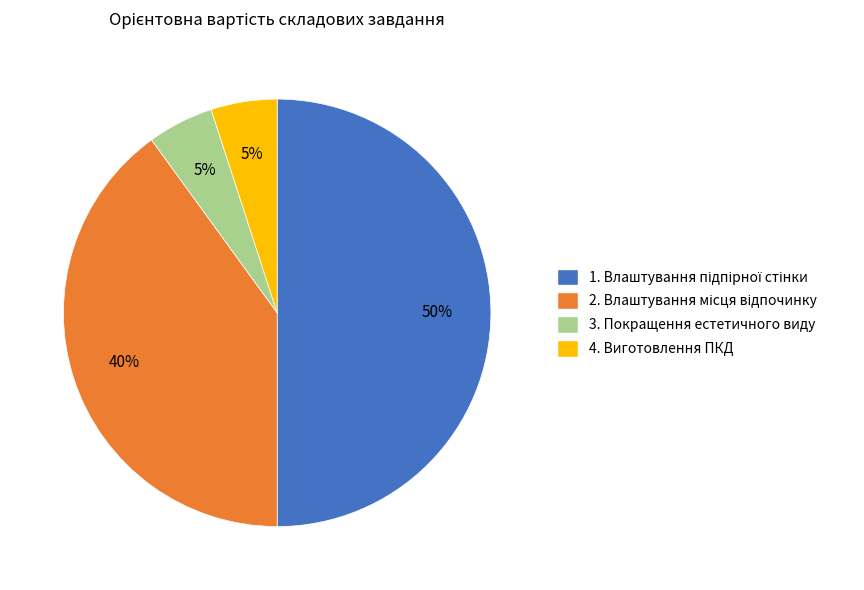

Does 3. Покращення естетичного виду account for over 50% of the chart?

No